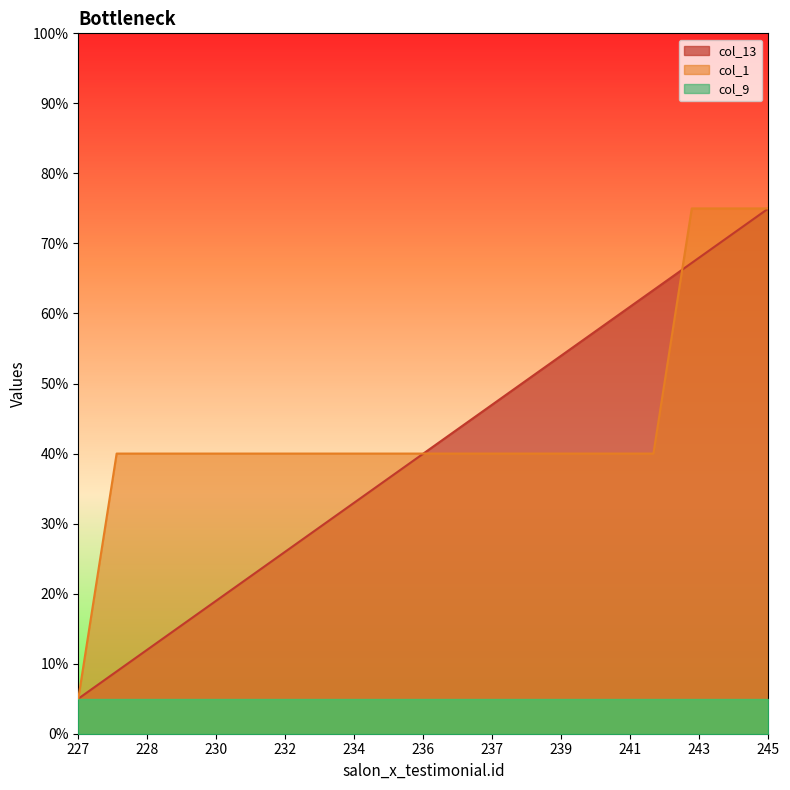

What is the lowest value of the col_13 series?

5.0